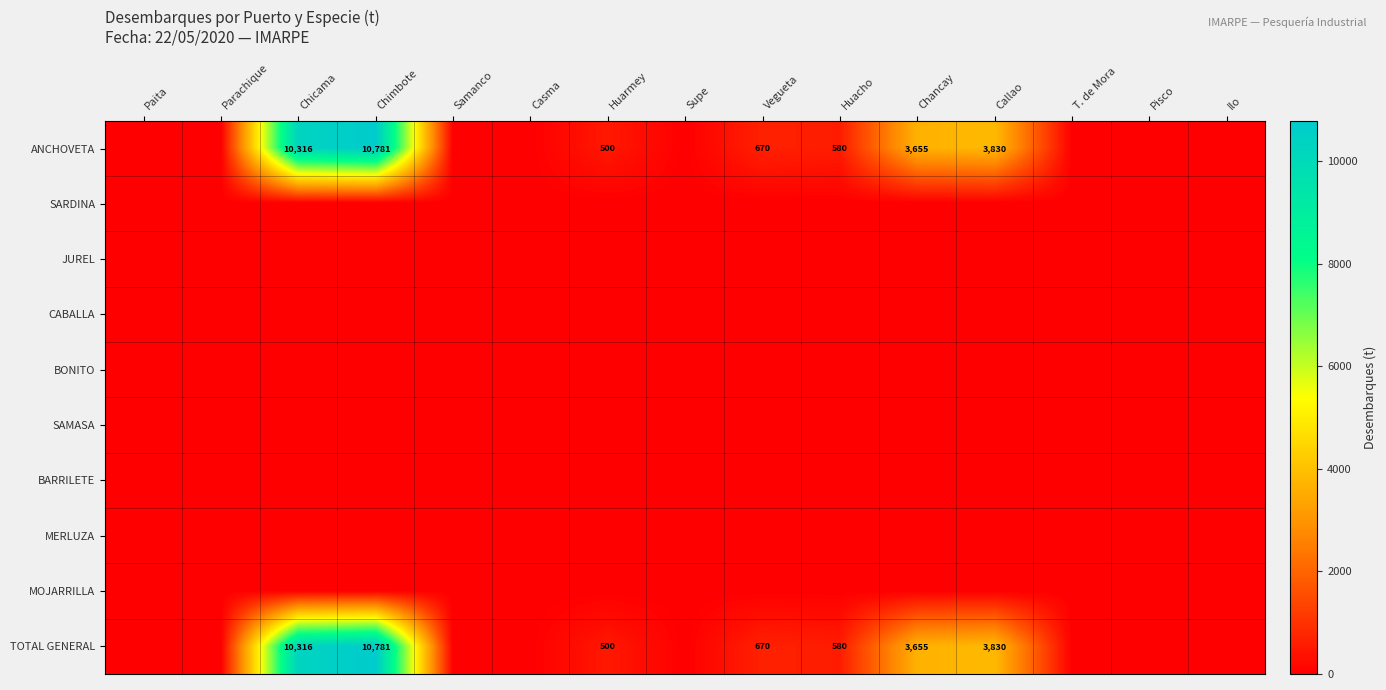

What is the spread (max minus min) of values at Chancay?

3655.4